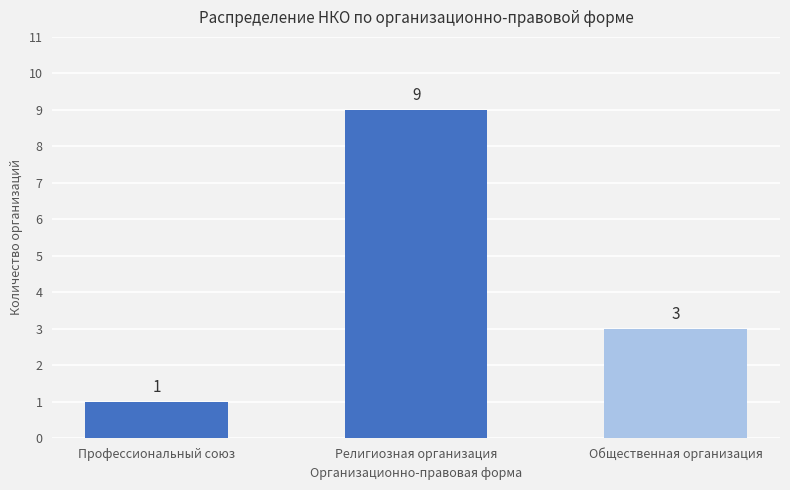

Reading right to left, transcribe all the data shown in this chart.

3	9	1